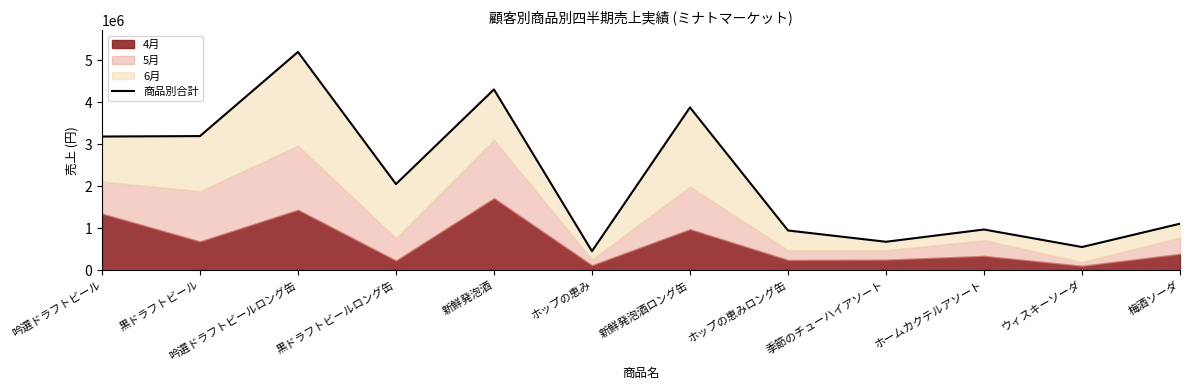

What is the sum of all values?

26551800